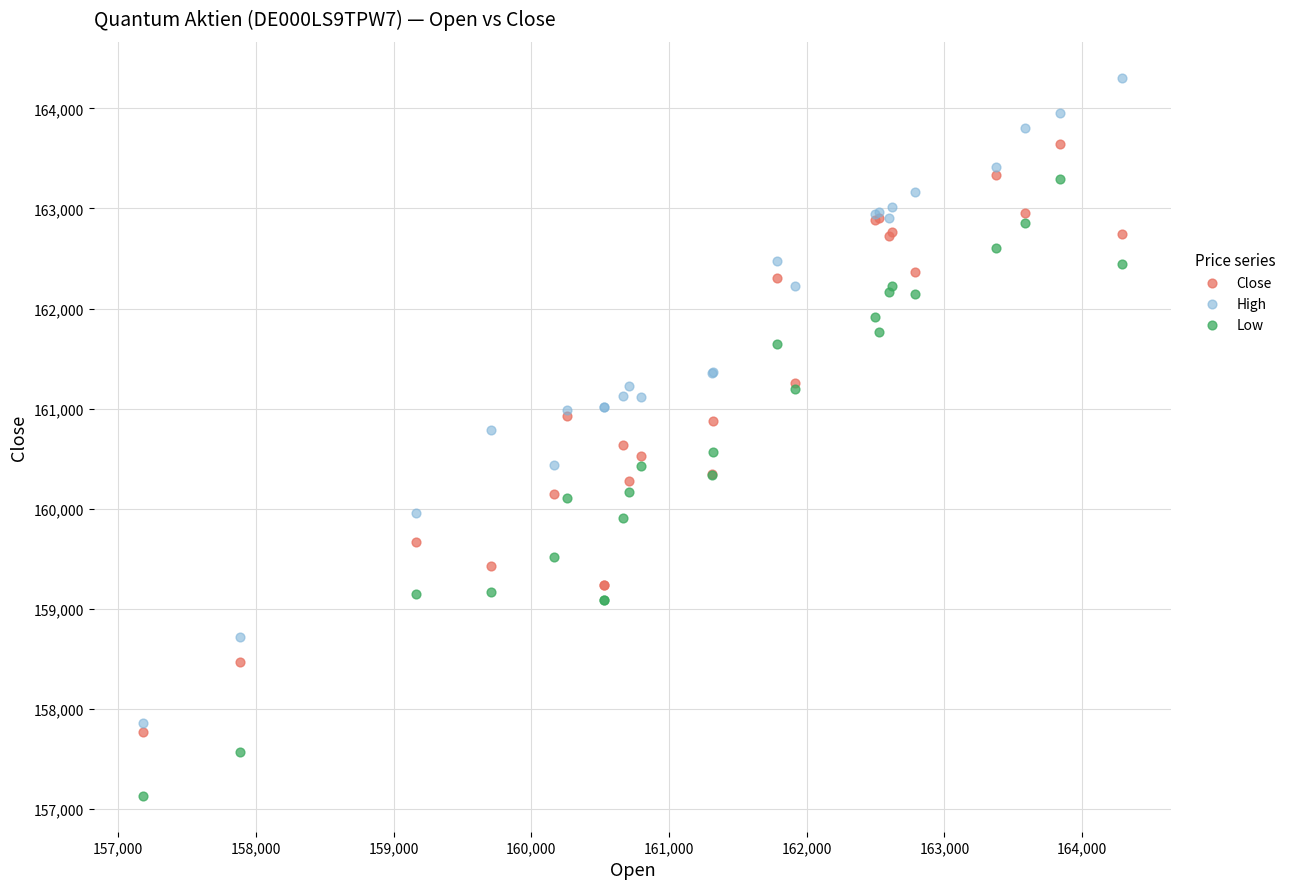

What is the X range (max minus min) for the scatter plot?

7113